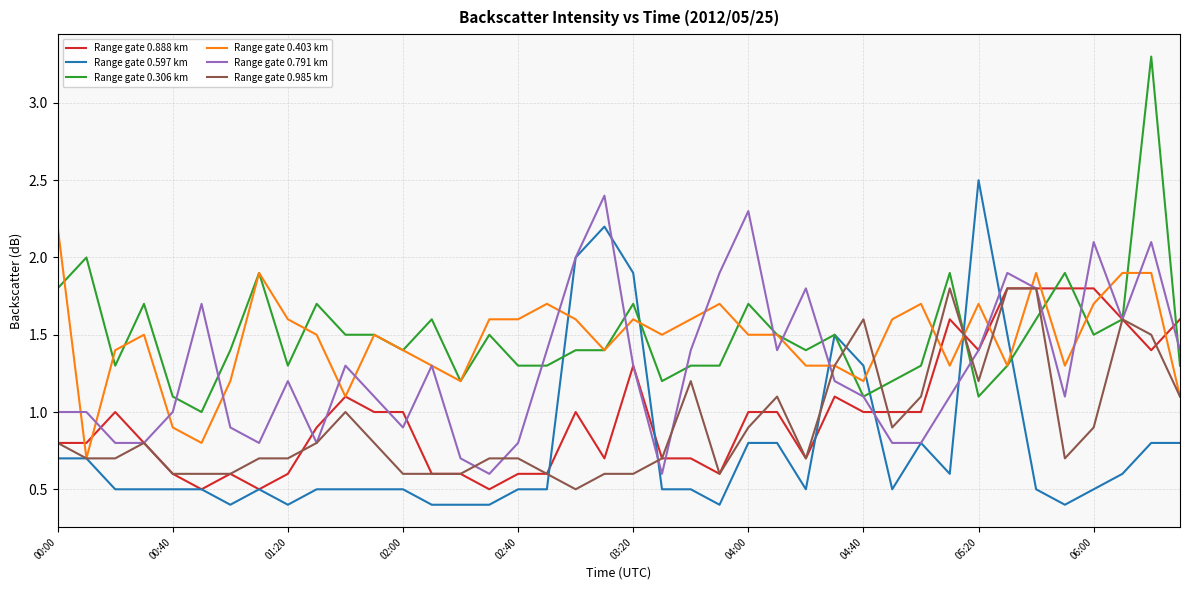

What is the maximum value for Range gate 0.888 km?

1.8